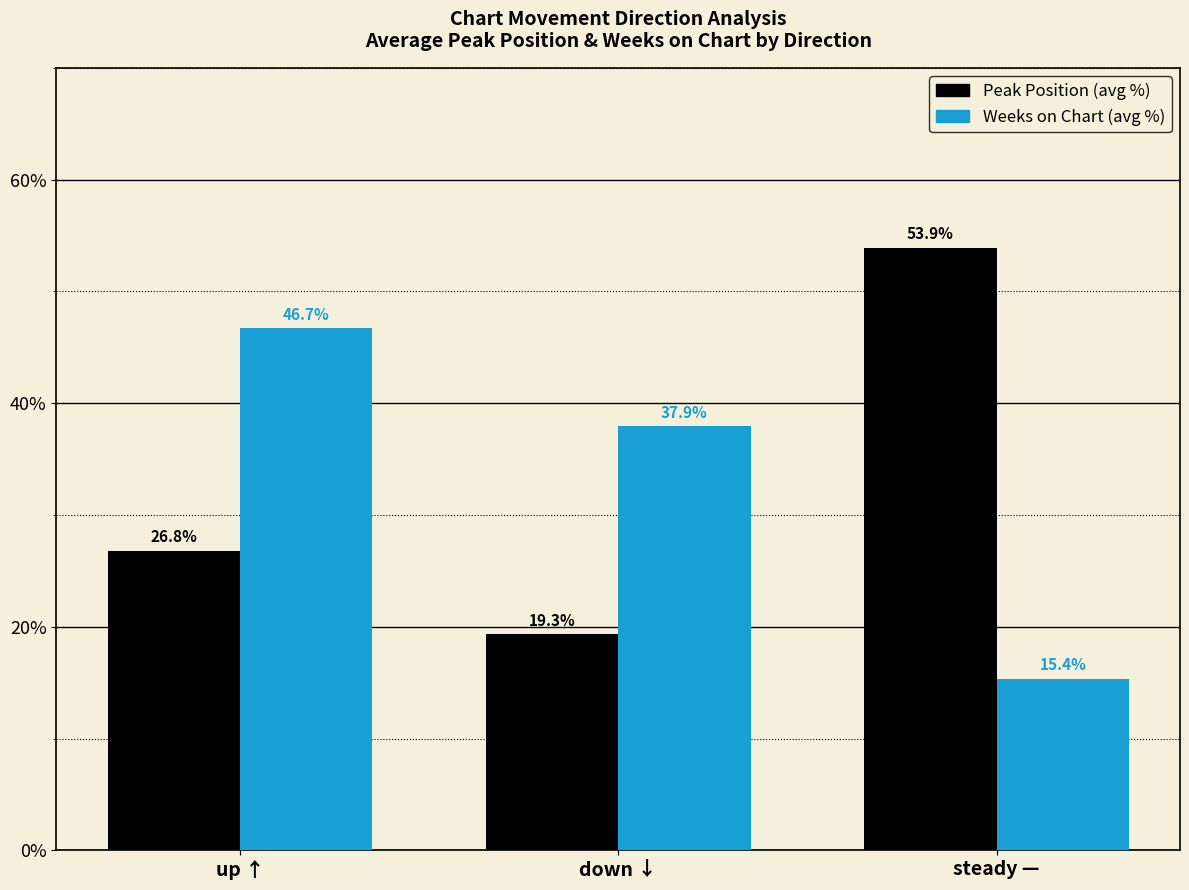

Which category has the lowest value across all series?

steady —